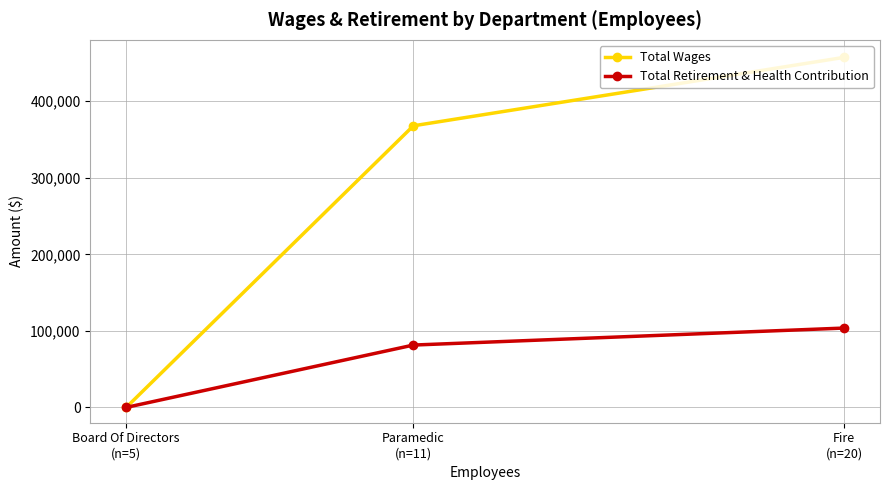

Which series has the largest total across all categories?

Total Wages